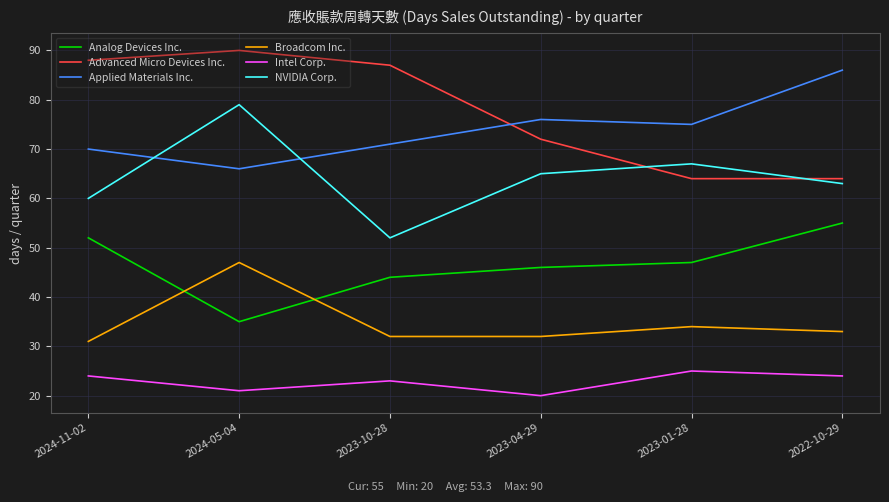

Rank the series by their maximum value, from lowest to highest.

Intel Corp., Broadcom Inc., Analog Devices Inc., NVIDIA Corp., Applied Materials Inc., Advanced Micro Devices Inc.